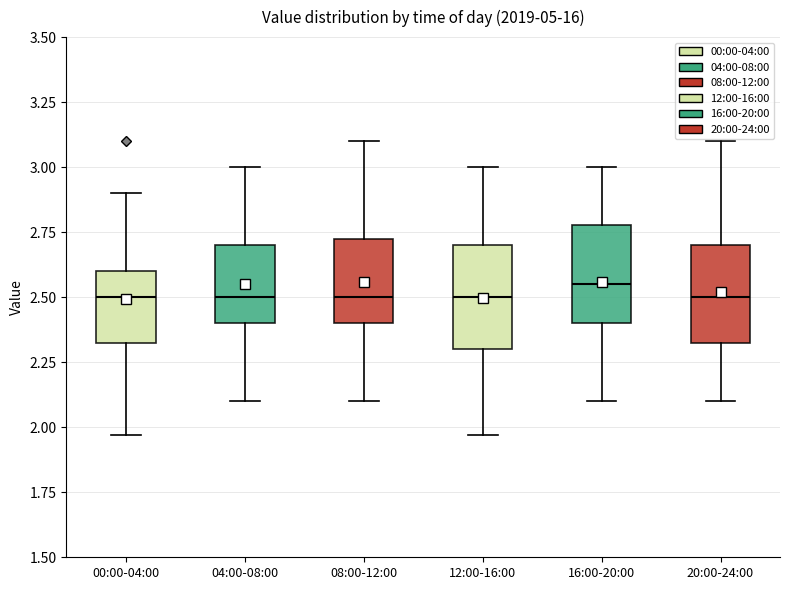

Where does the lower whisker of the box for 12:00-16:00 end on the y-axis? The values are not printed on the chart, so give them approximately, as read against the axis.

1.95